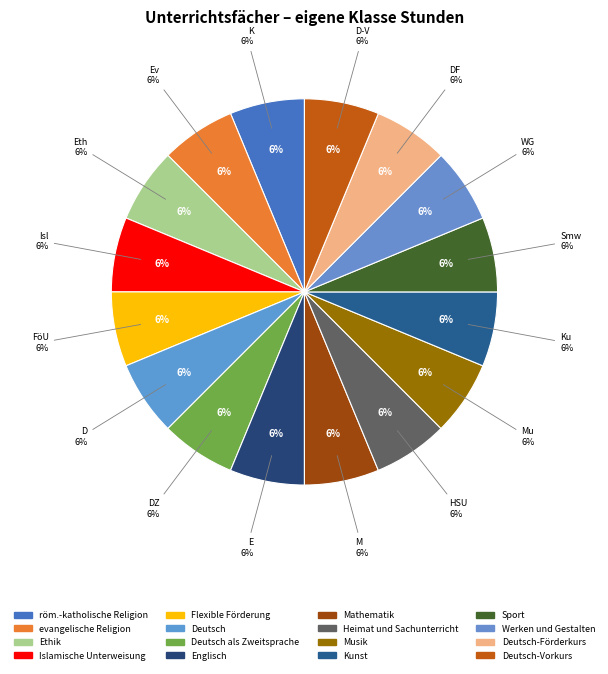

Combined, do röm.-katholische Religion and Heimat und Sachunterricht account for over 50%?

No